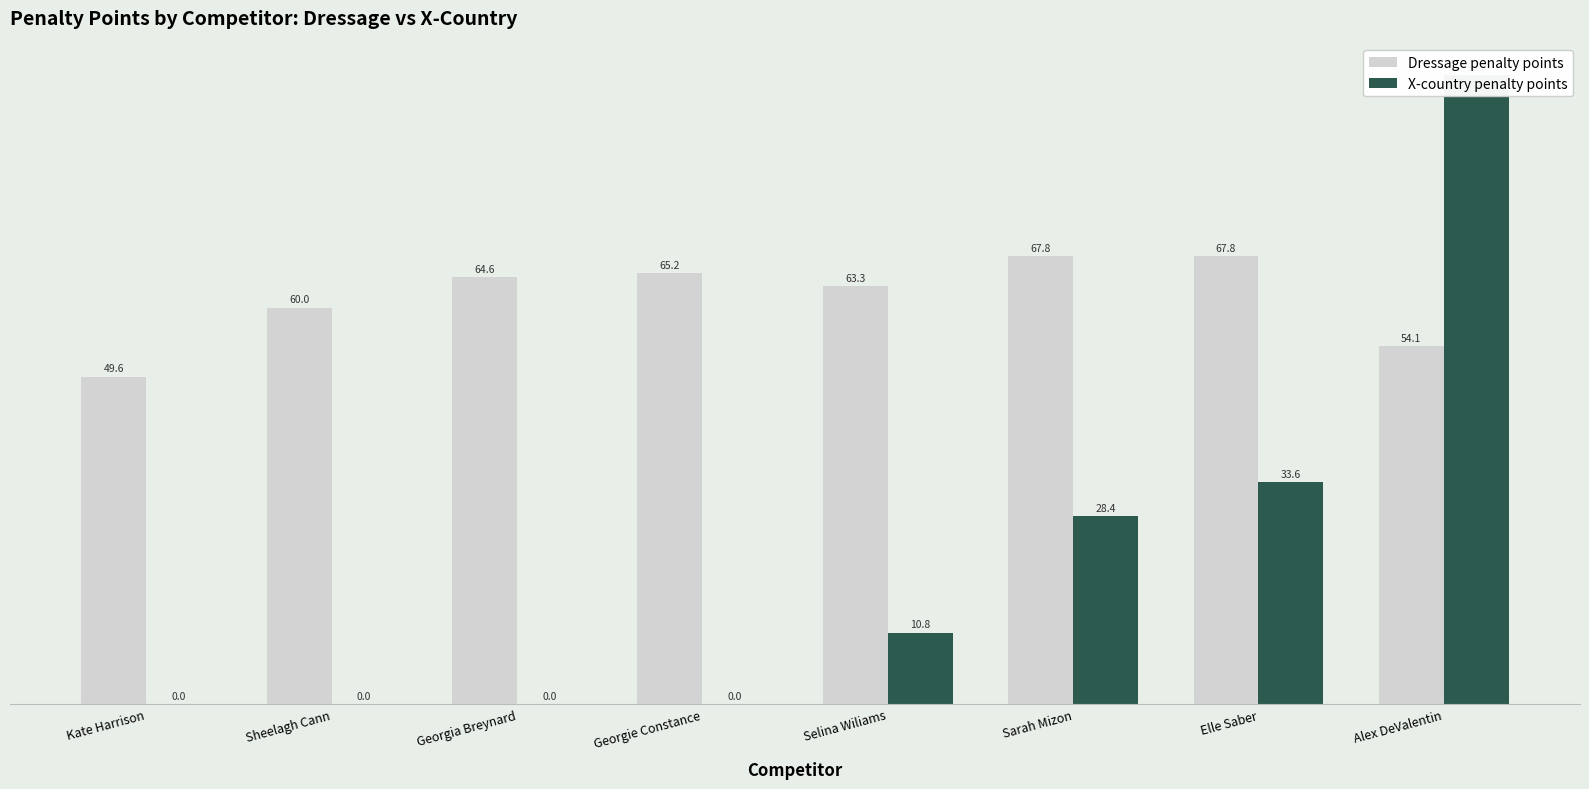

Reading left to right, extract all data points from this chart.

Dressage penalty points: 49.6	60.0	64.6	65.2	63.3	67.8	67.8	54.1
X-country penalty points: 0.0	0.0	0.0	0.0	10.8	28.4	33.6	95.2